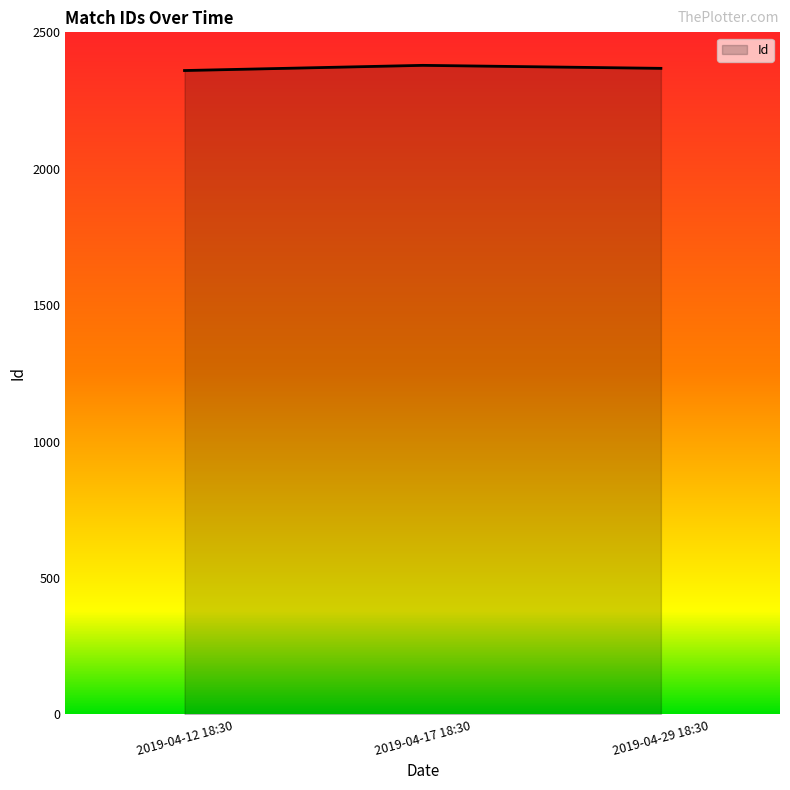

What is the sum of all values?

7107